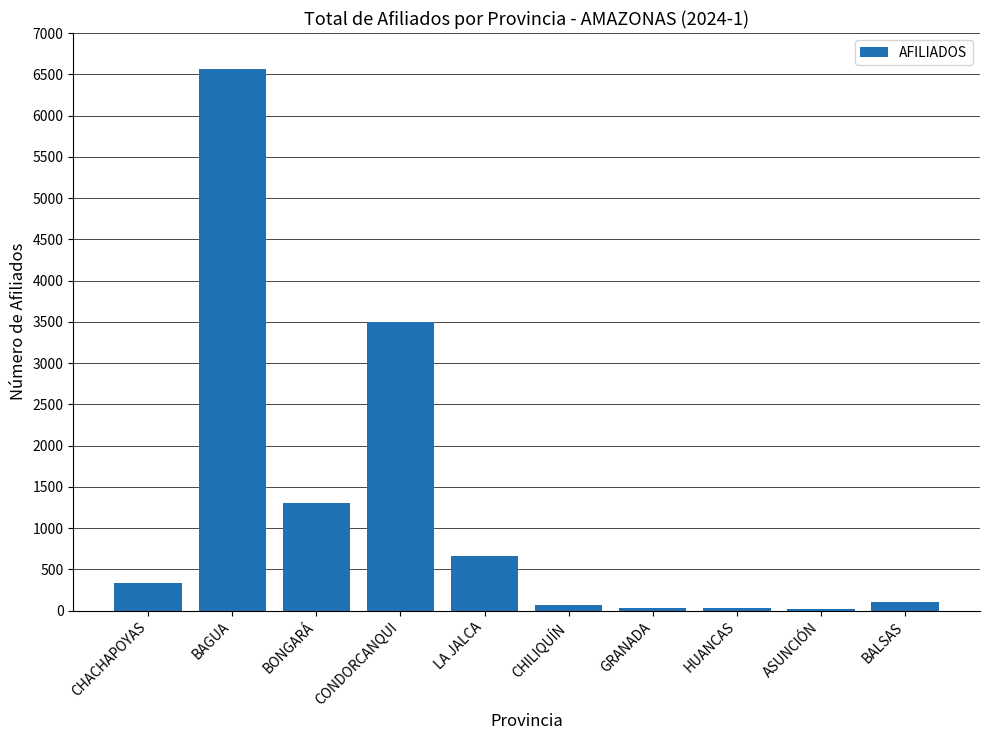

How many distinct data groups are displayed?

1